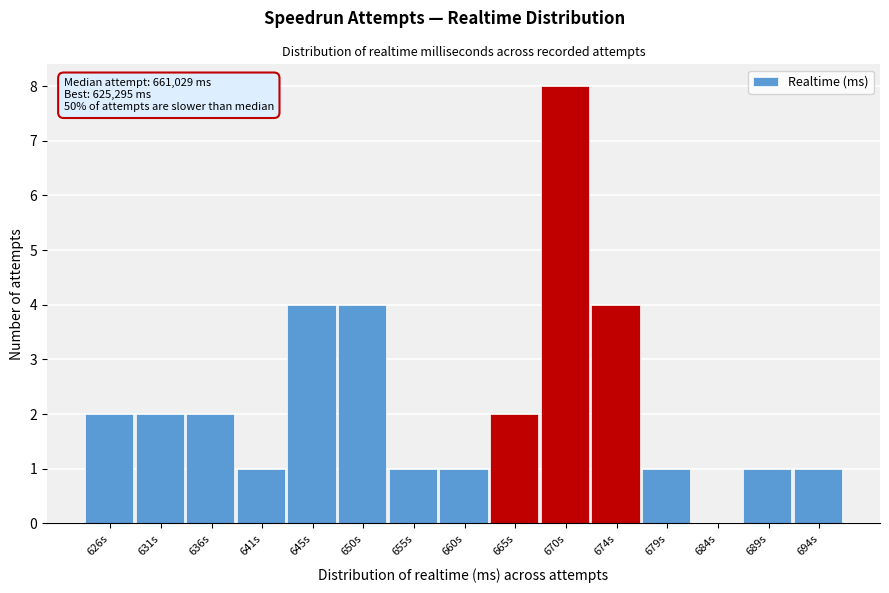

Reading right to left, transcribe all the data shown in this chart.

694s=1	689s=1	684s=0	679s=1	674s=4	670s=8	665s=2	660s=1	655s=1	650s=4	645s=4	641s=1	636s=2	631s=2	626s=2